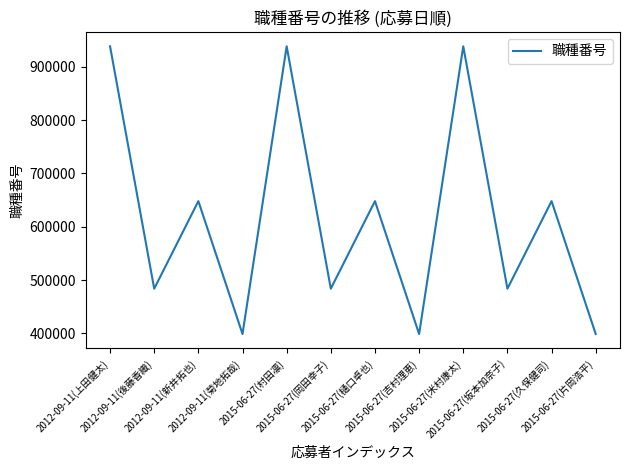

What is the smallest value displayed?

398738